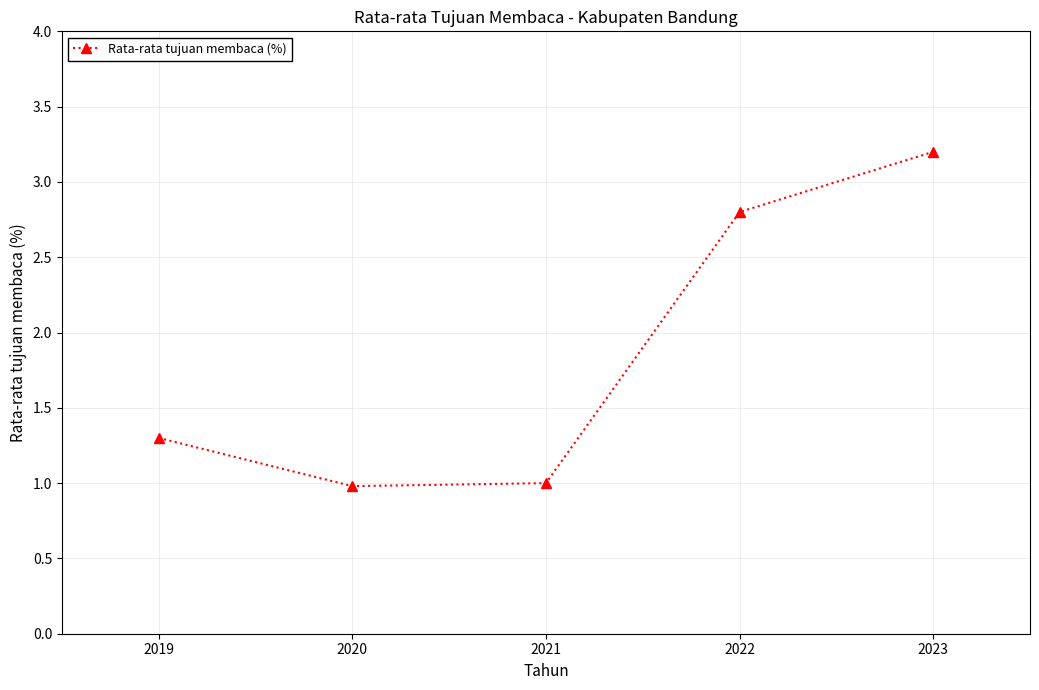

Reading left to right, extract all data points from this chart.

1.3	1.0	1.0	2.8	3.2